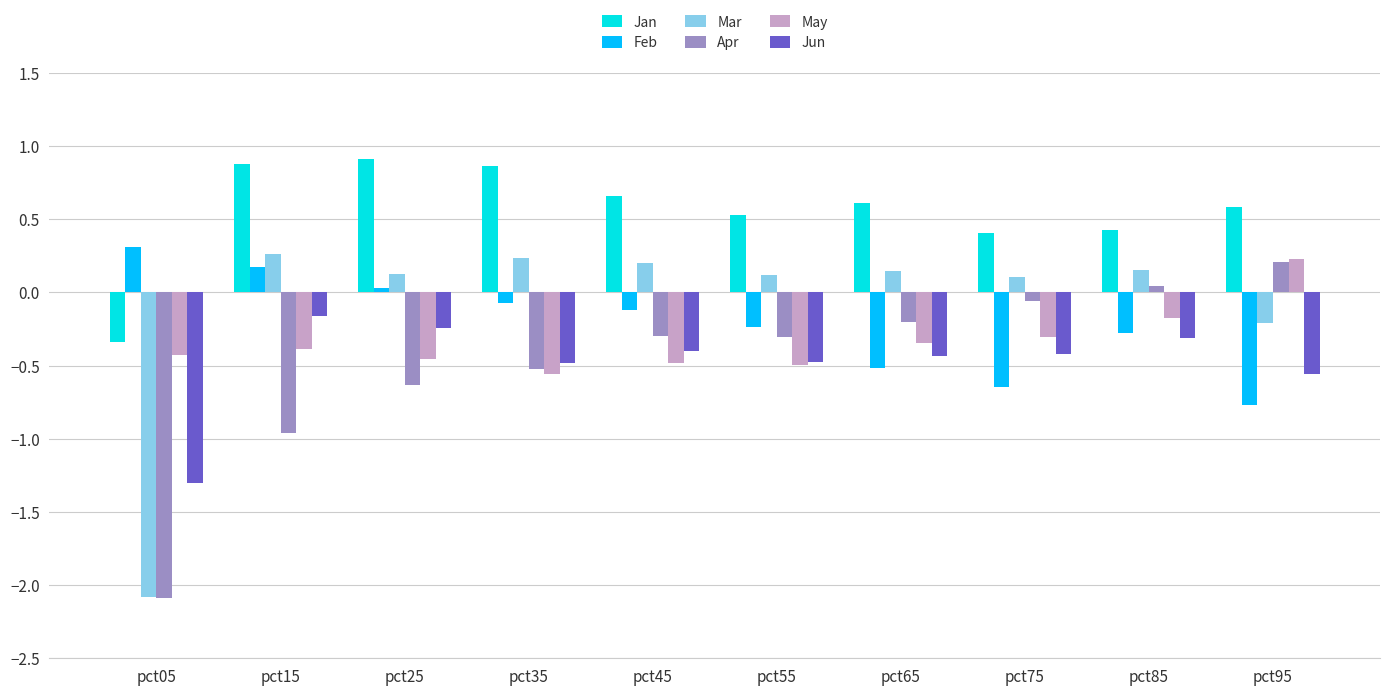

Count the number of categories in the chart.

10